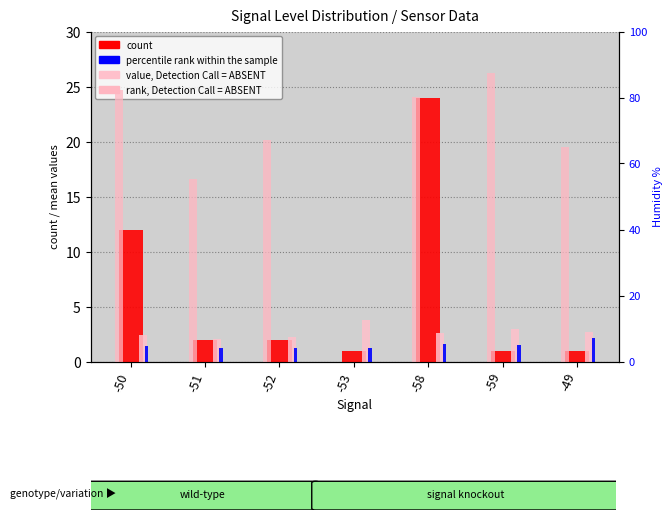

Count the percentile rank within the sample values in the range 1 to 2.

6